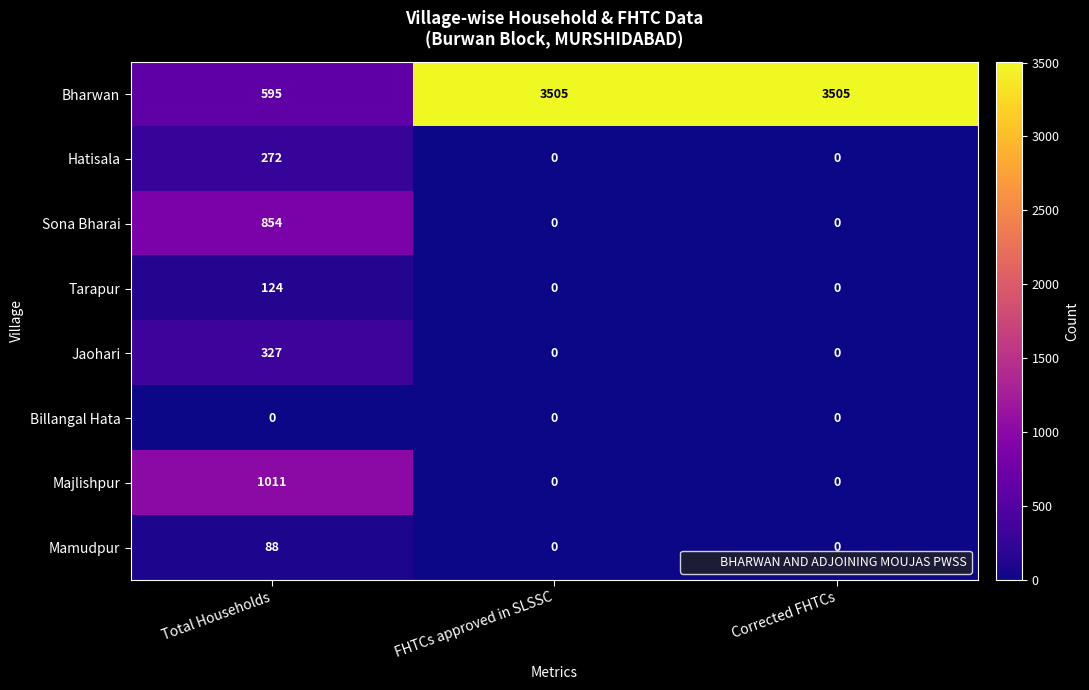

Which series has the largest total across all categories?

Bharwan